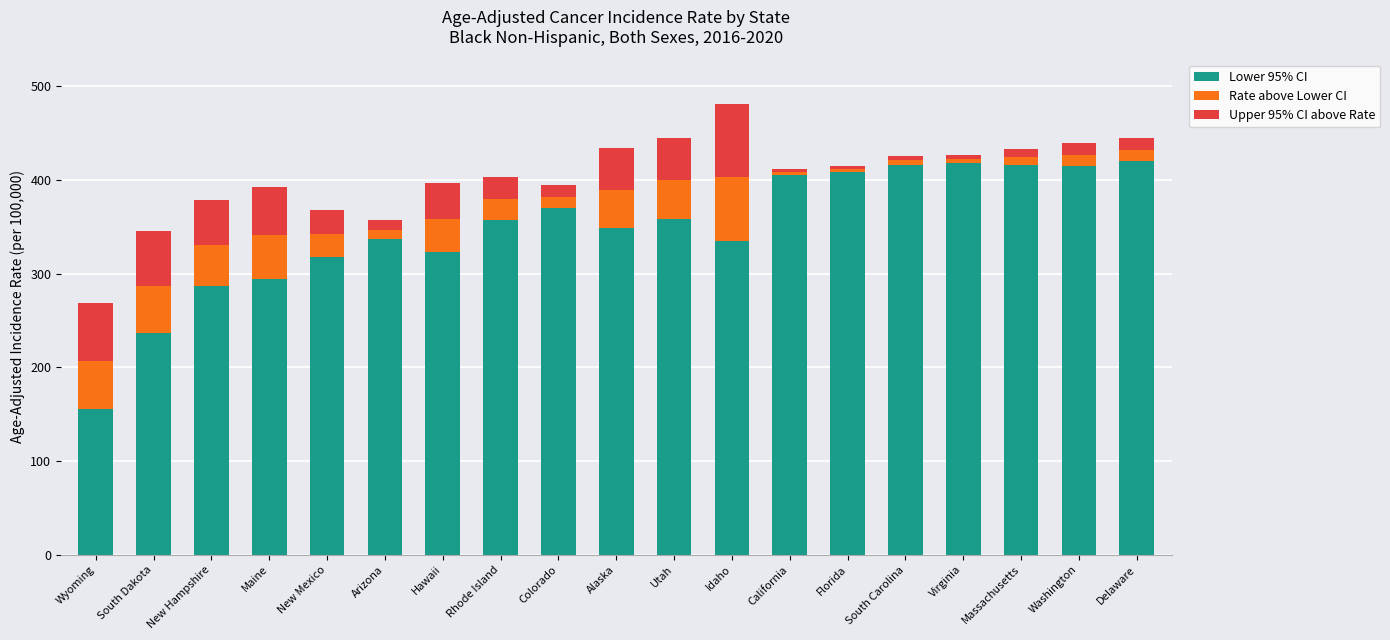

The Lower 95% CI series shows 348.7 at Alaska. True or false?

True